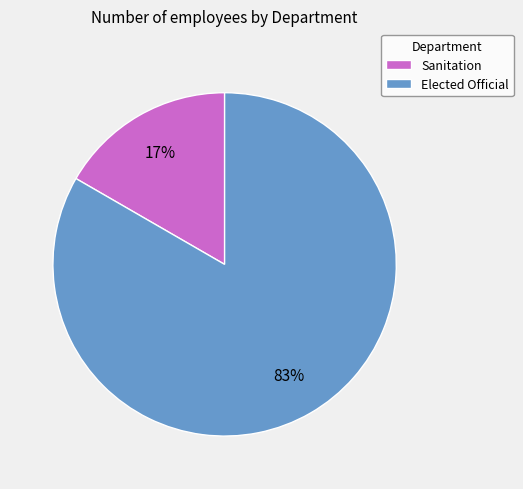

Is it true that Elected Official is 83% of the pie?

True